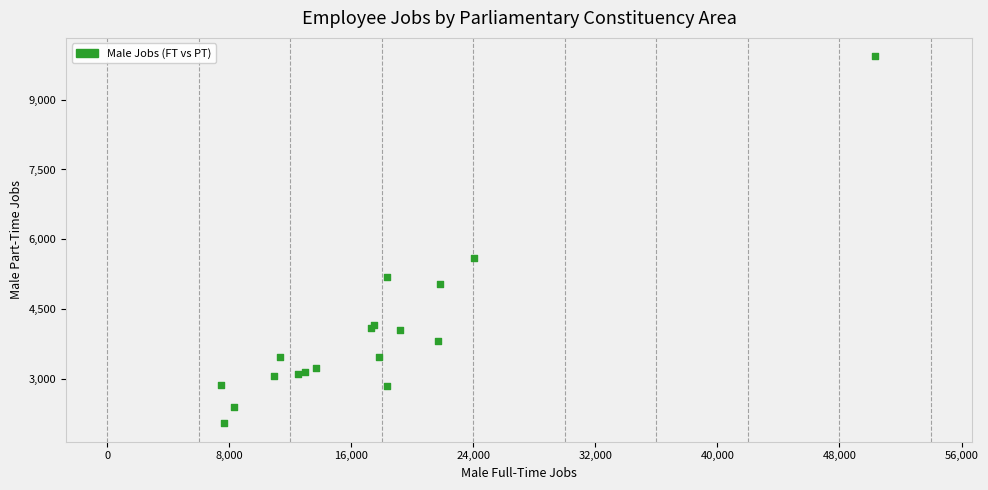

What Y value in the scatter plot is closest to 5993?

5597